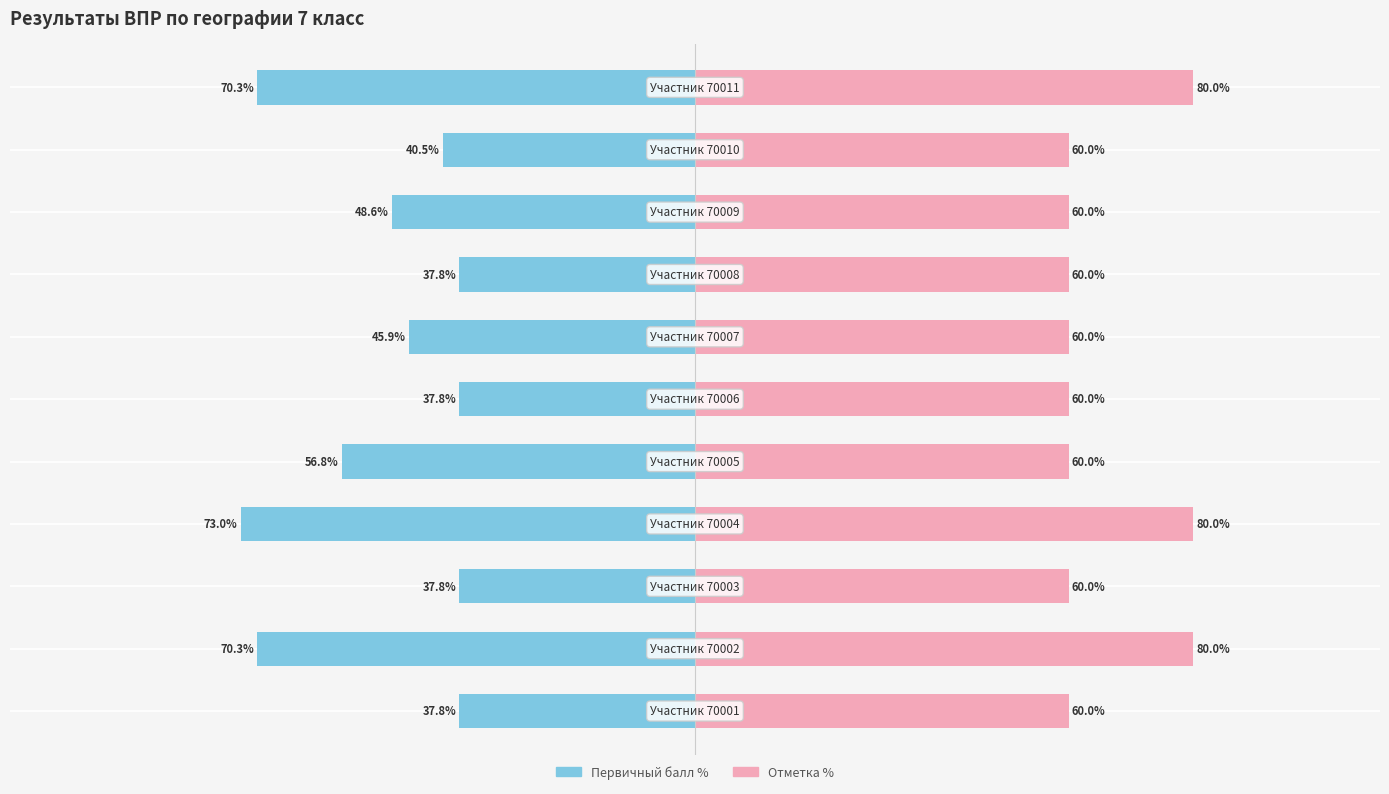

What is the difference between the maximum and minimum values in the Первичный балл % series?

35.1